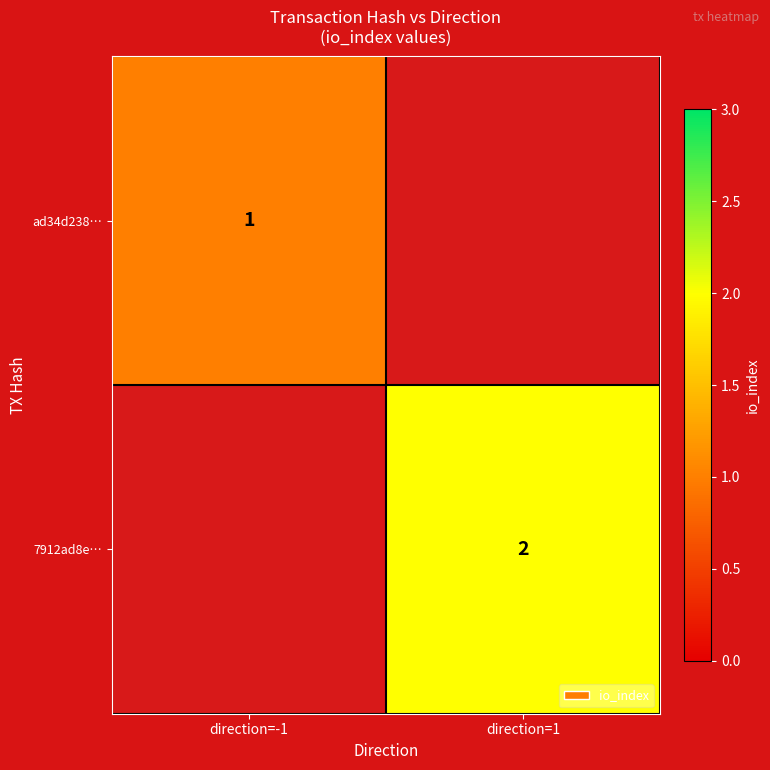

True or false: 7912ad8e… has a value of 3.3 at direction=1.

False